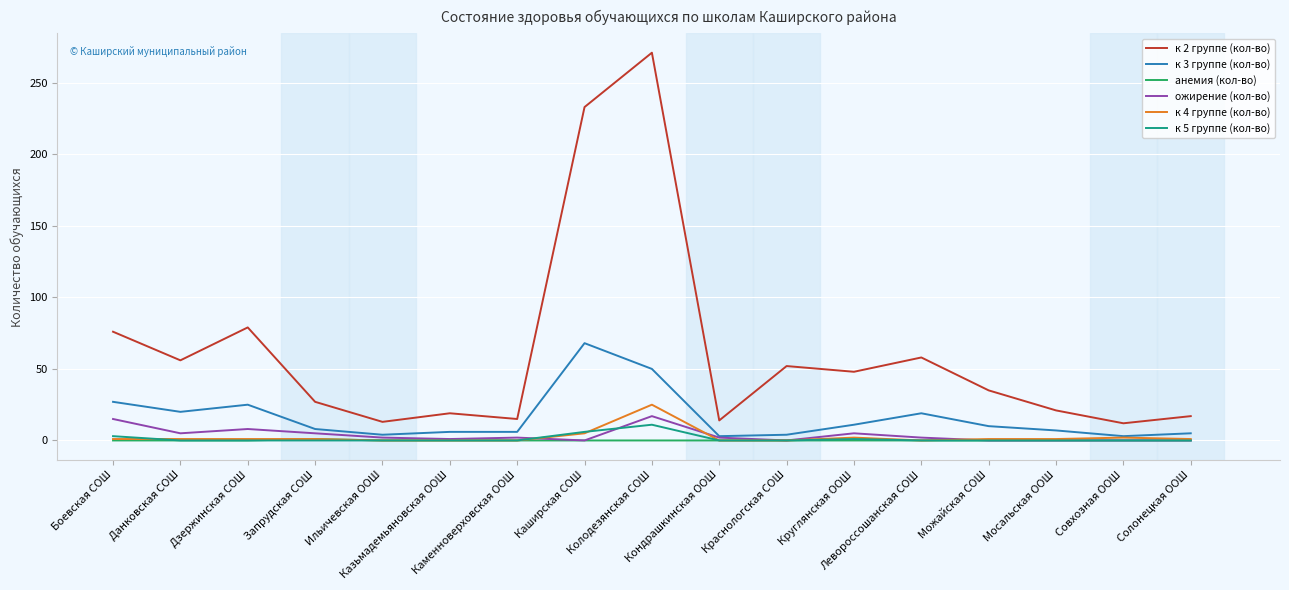

The к 2 группе (кол-во) series shows 58 at Левороссошанская СОШ. True or false?

True